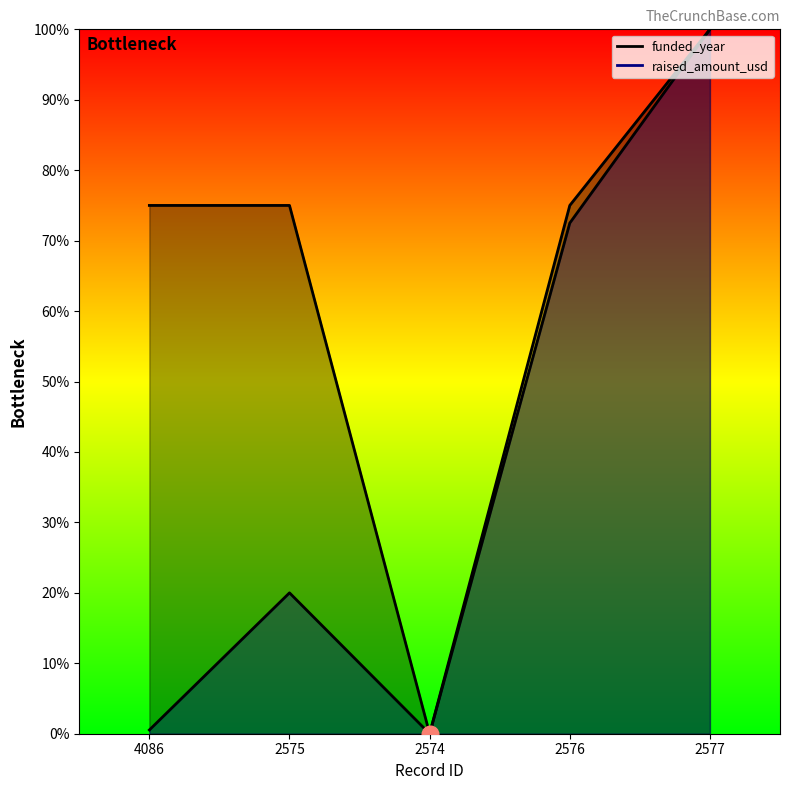

Where is the first local minimum for funded_year?

2574